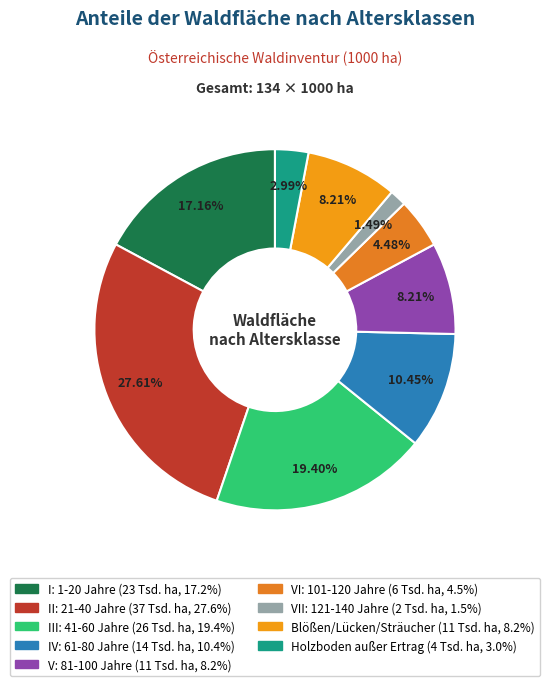

To the nearest percent, what portion does Blößen/Lücken/Sträucher represent?

8%